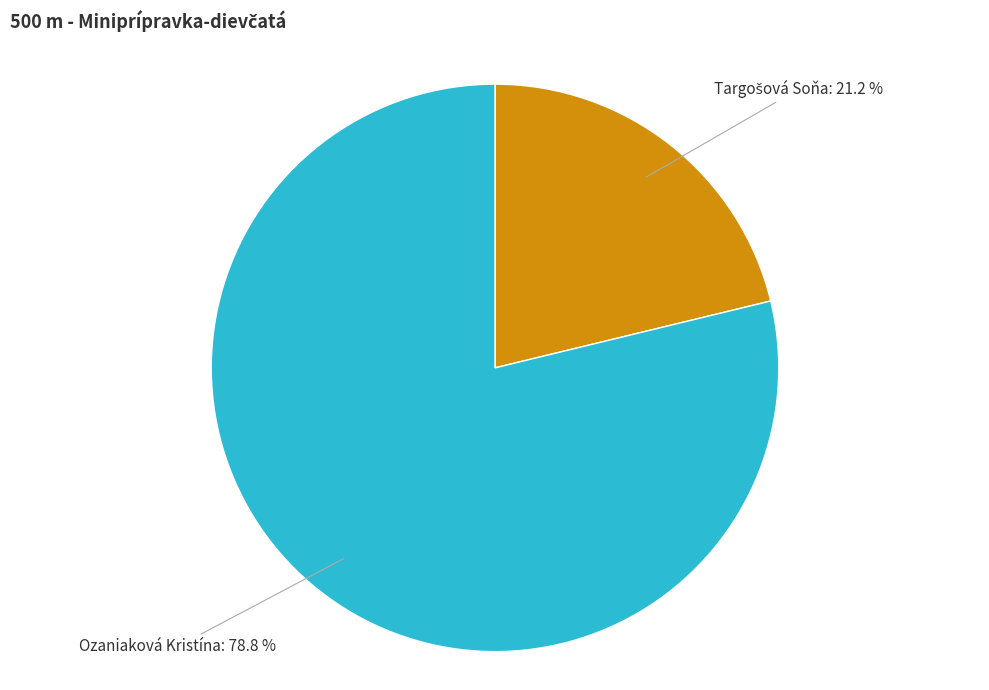

To the nearest percent, what portion does Ozaniaková Kristína represent?

79%